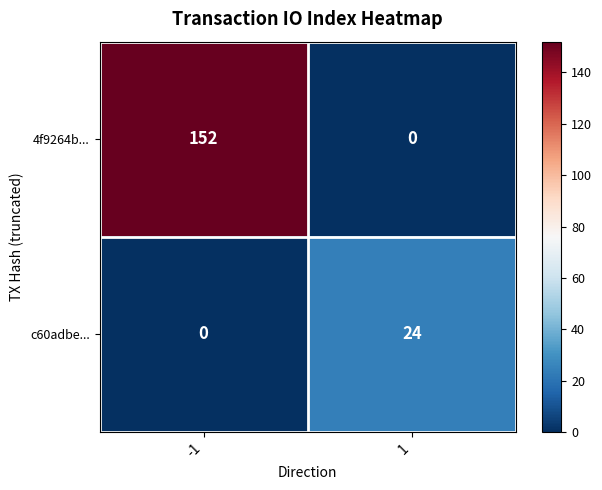

Reading right to left, extract all data points from this chart.

4f9264b...: 0	152
c60adbe...: 24	0